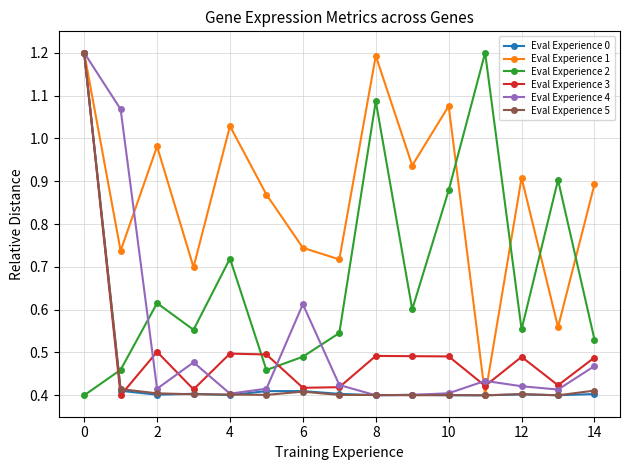

What is the highest value of the Eval Experience 0 series?

1.2